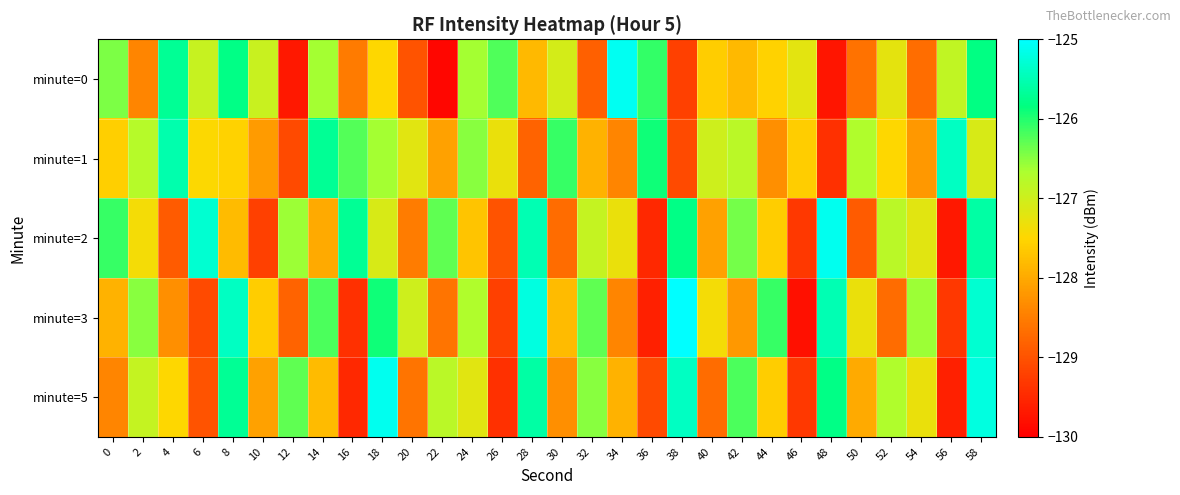

At which category is the sum across all series the highest?

58